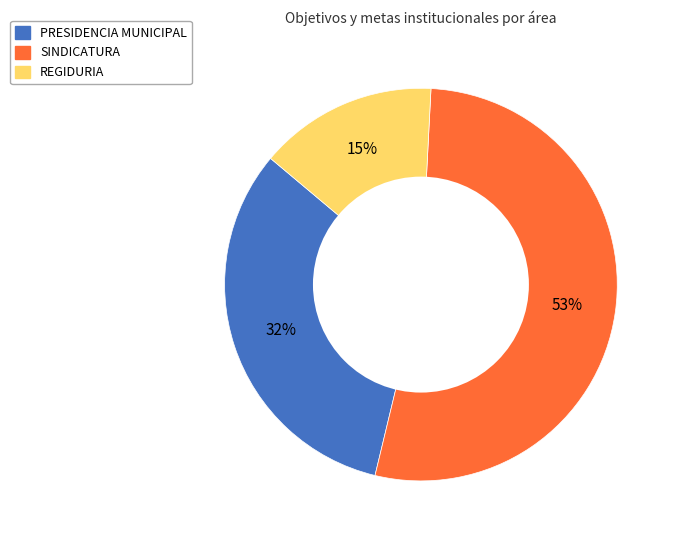

Count the number of slices in the pie.

3